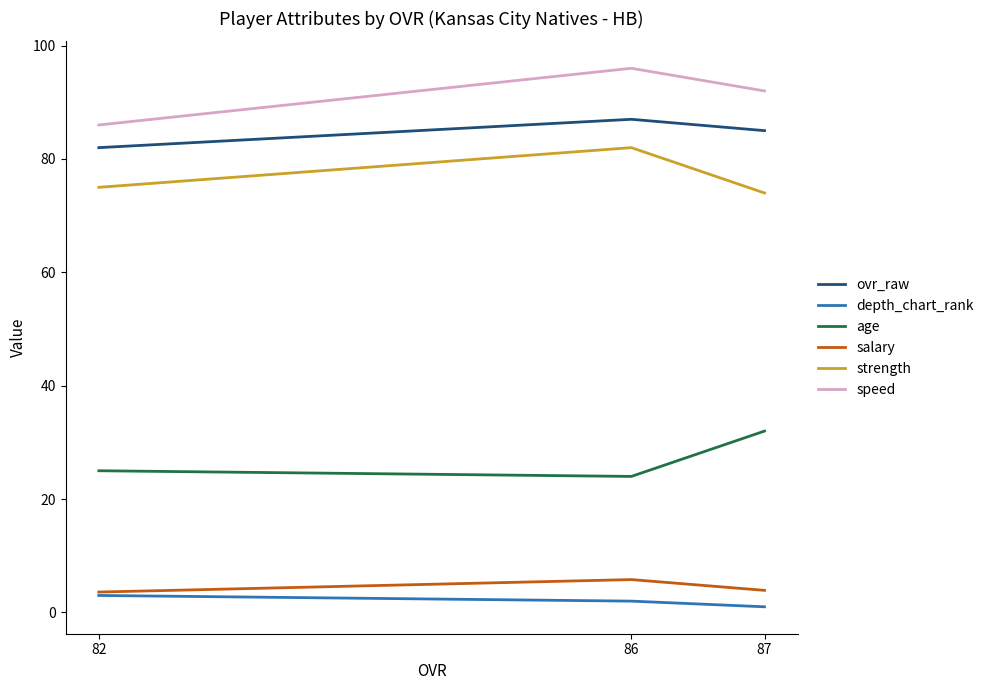

What is the smallest value displayed?

1.0